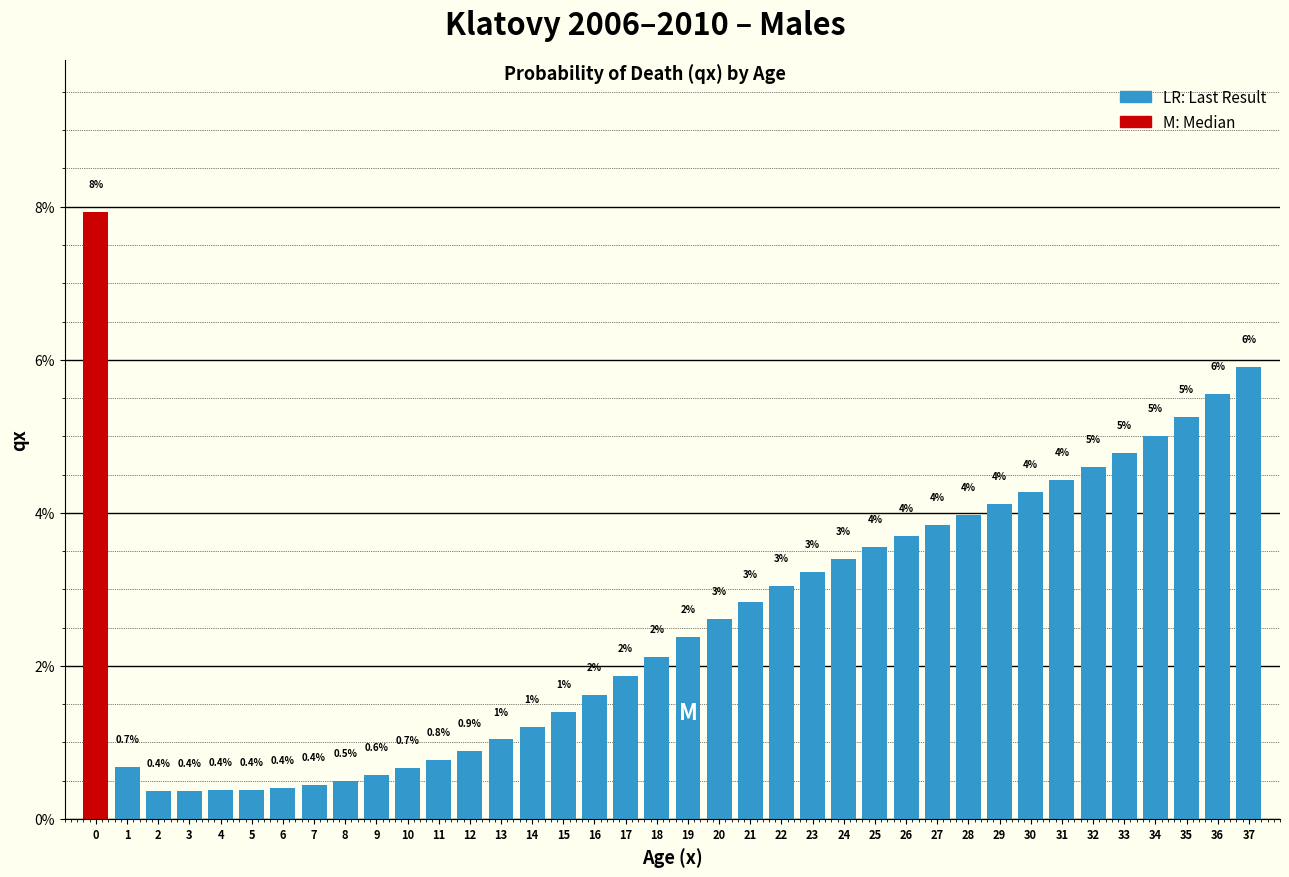

What is the smallest value displayed?

0.4